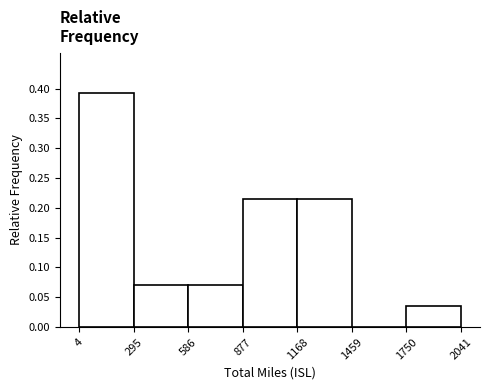

Reading left to right, transcribe this chart: for each bar, give the range it covers on the x-axis and its height. The values are not printed on the chart, so give them approximately, as read against the axis.

4 to 295: 0.395
295 to 586: 0.070
586 to 877: 0.070
877 to 1168: 0.215
1168 to 1459: 0.215
1459 to 1750: 0
1750 to 2041: 0.035